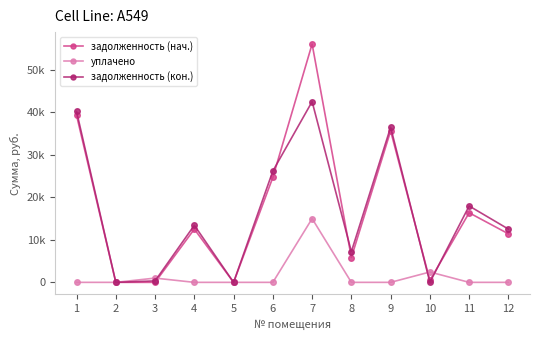

Is the value of задолженность (кон.) at 8 greater than the value of задолженность (нач.) at 9?

No